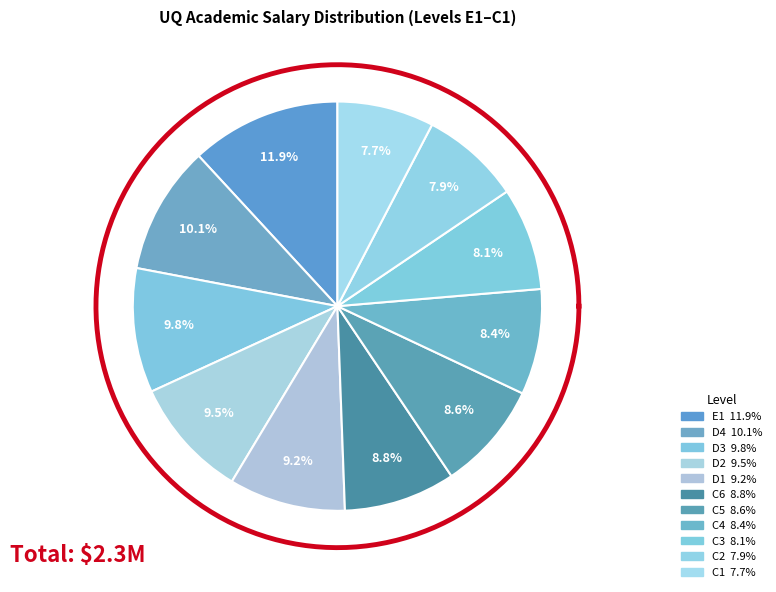

Count the number of slices in the pie.

11